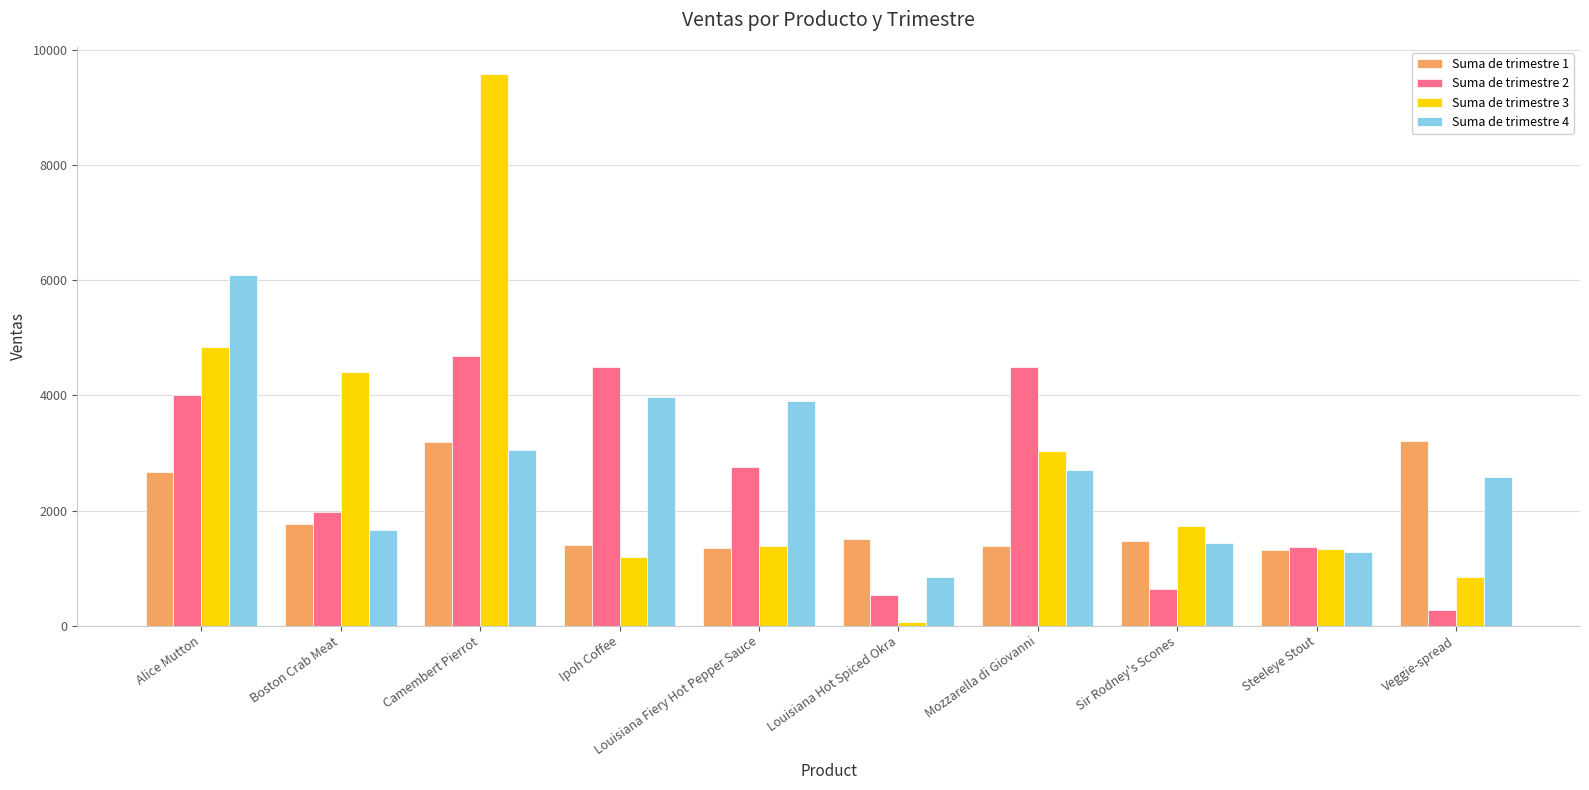

What is the value of the Suma de trimestre 2 bar at the 6th from the left?

530.4